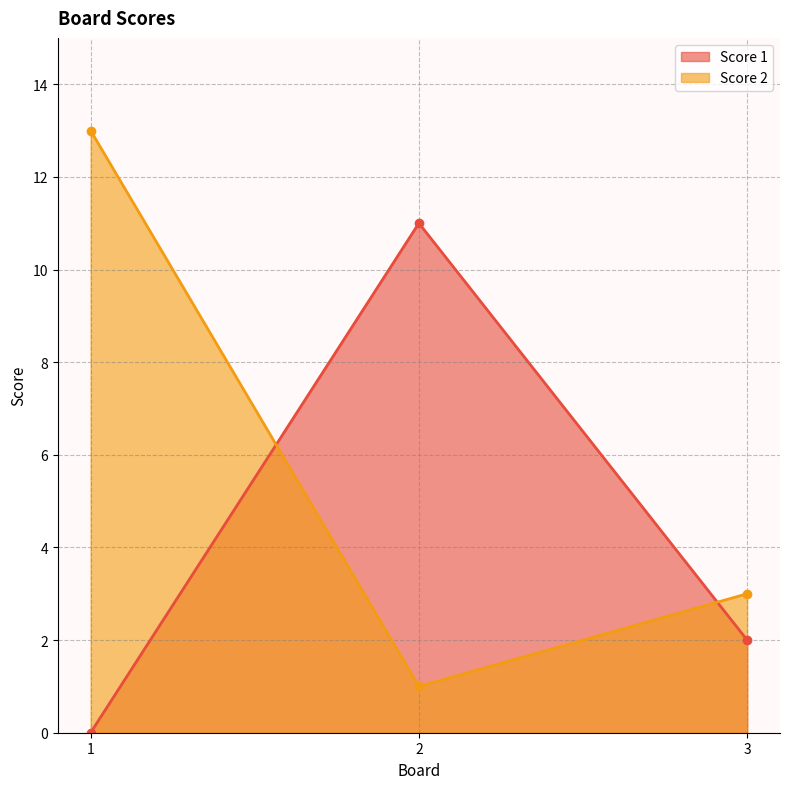

True or false: Score 1 has a value of 0 at 1.

True